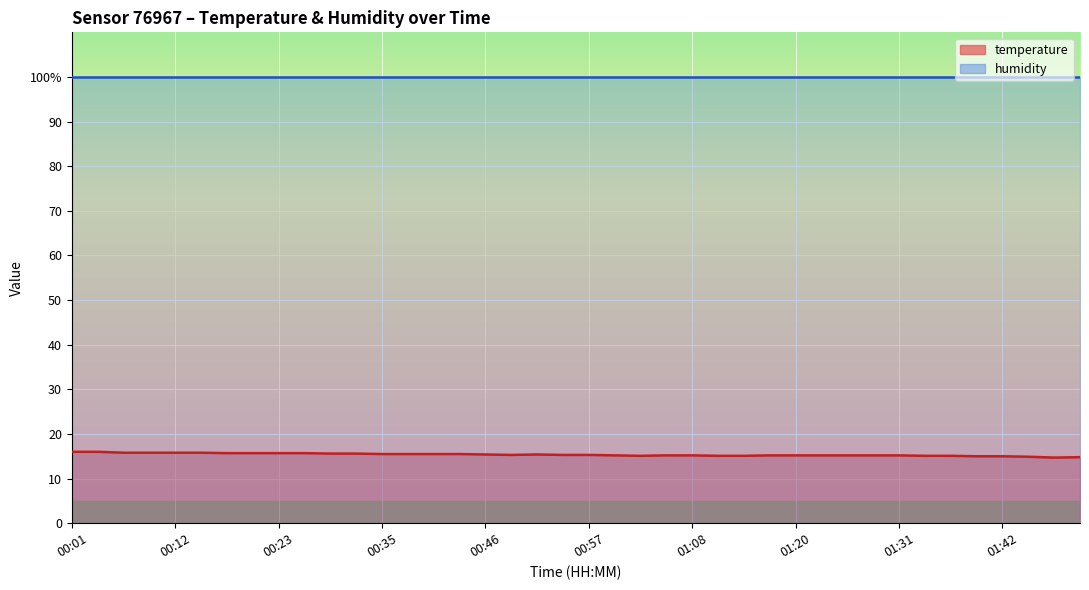

What is the average value?

15.4